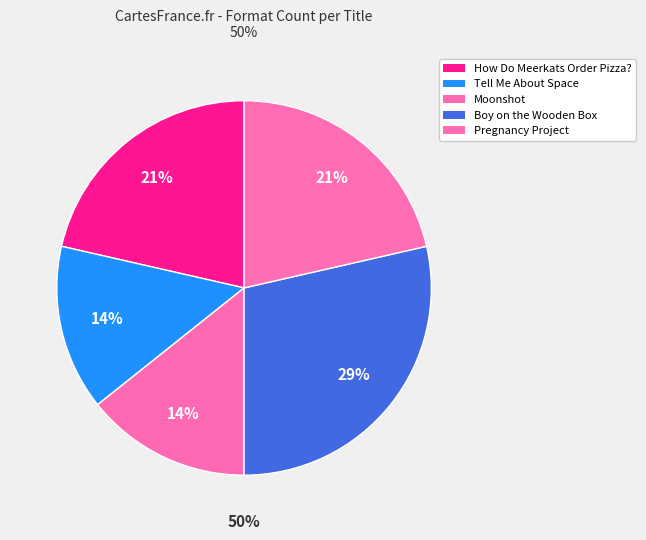

Is there a majority slice in this chart?

No